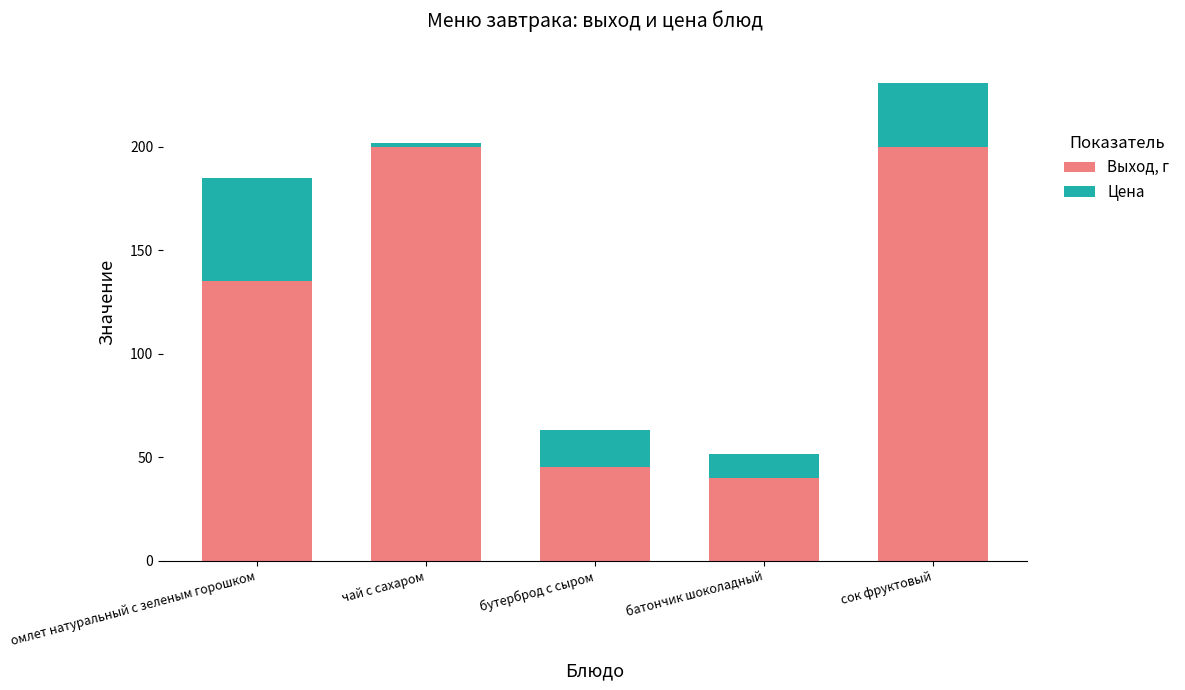

The value of Выход, г at омлет натуральный с зеленым горошком is 135.0. True or false?

True